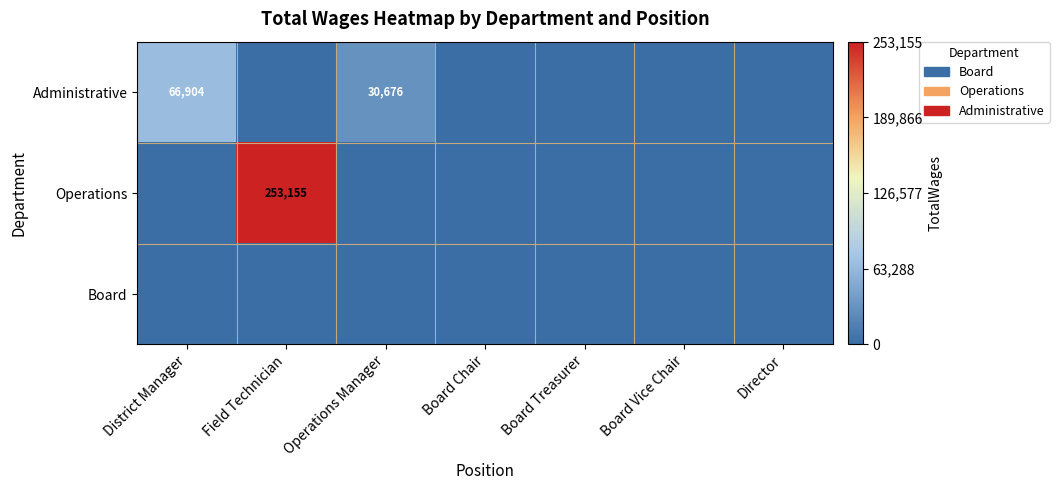

Between District Manager and Operations Manager, which series saw the biggest shift?

Administrative